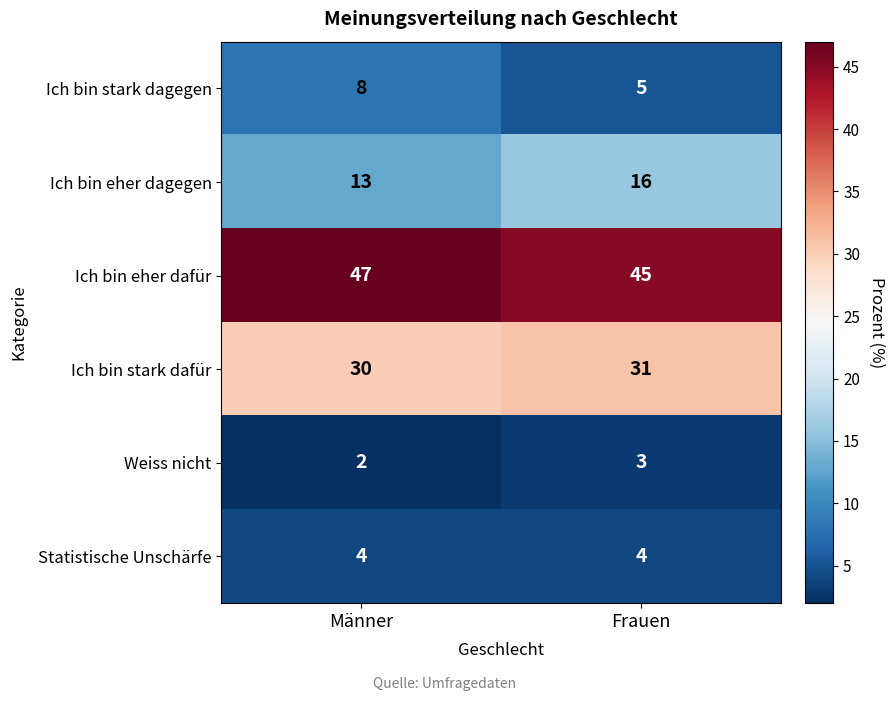

Rank the series at Männer from highest to lowest value.

Ich bin eher dafür, Ich bin stark dafür, Ich bin eher dagegen, Ich bin stark dagegen, Statistische Unschärfe, Weiss nicht